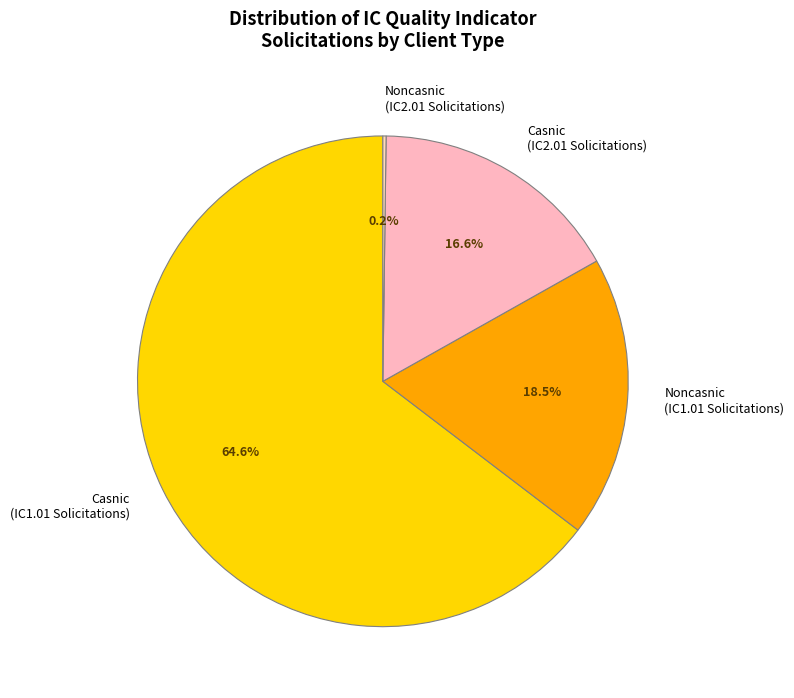

To the nearest percent, what is the average slice percentage?

25%